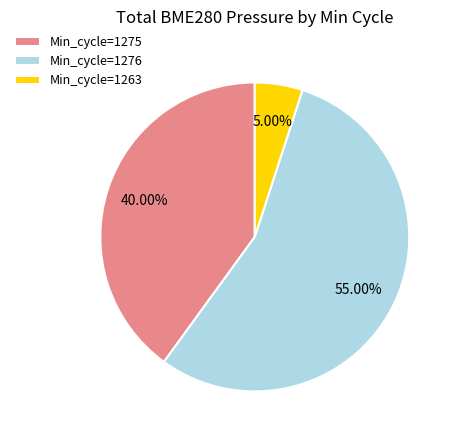

Rank the categories by value from lowest to highest.

Min_cycle=1263, Min_cycle=1275, Min_cycle=1276